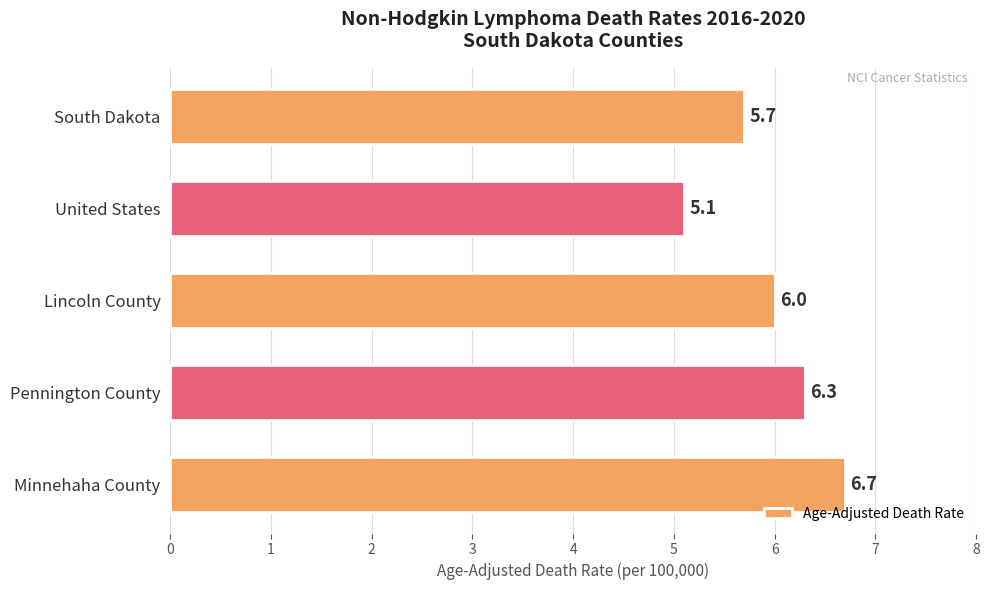

Rank the categories by value from lowest to highest.

United States, South Dakota, Lincoln County, Pennington County, Minnehaha County